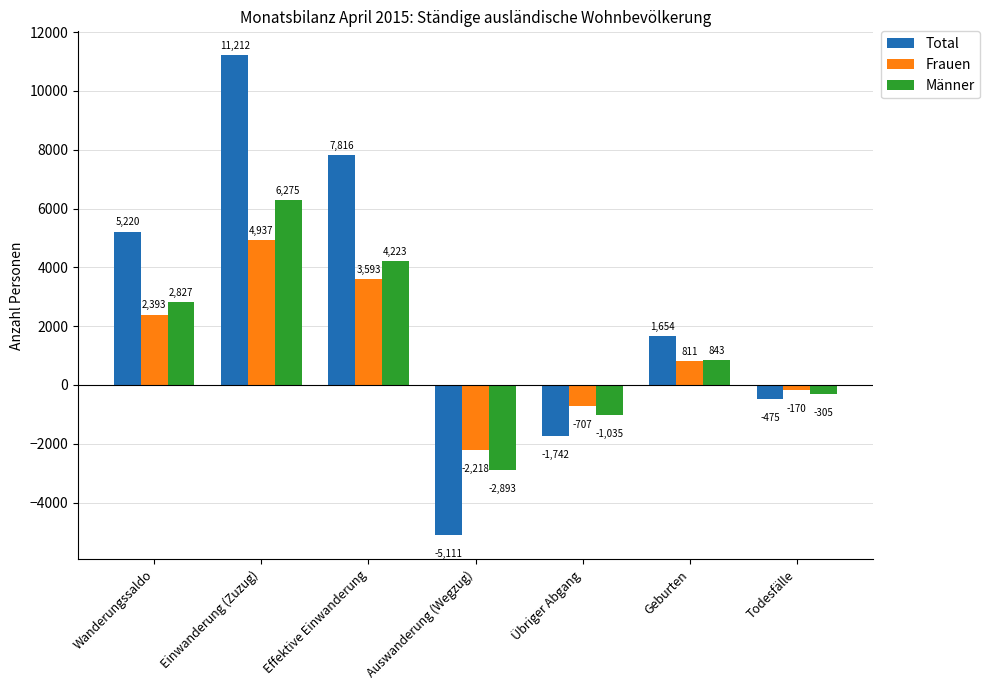

What position from the left is Todesfälle?

7